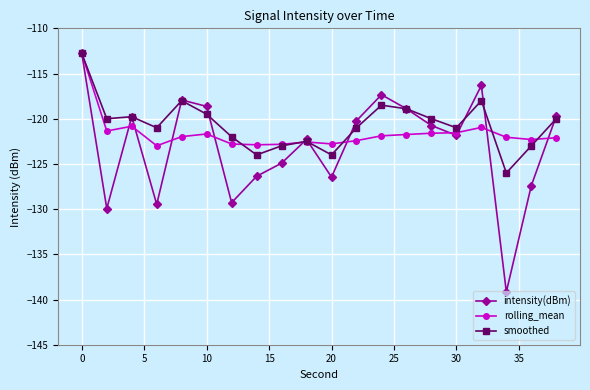

How many interior local valleys does the intensity(dBm) series have?

6